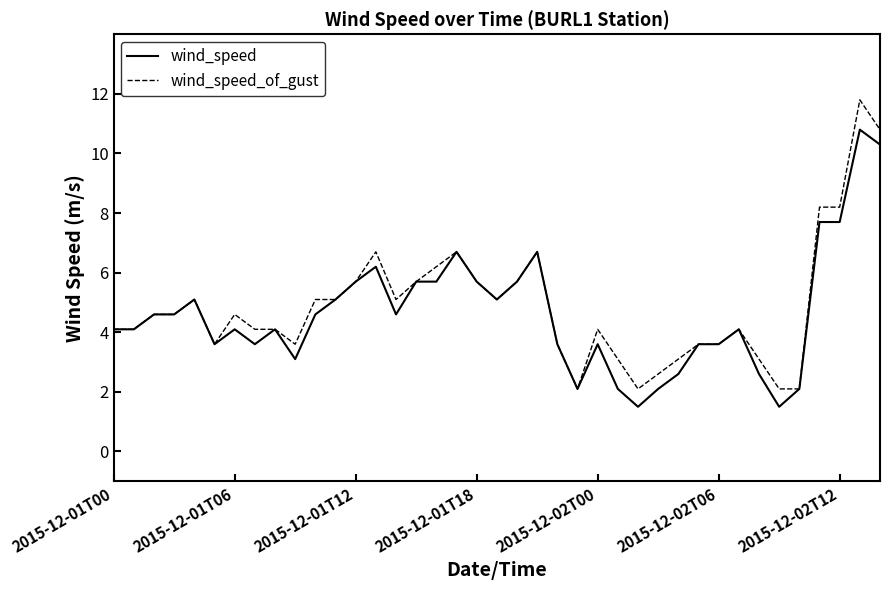

List the series in order of their overall mean, highest first.

wind_speed_of_gust, wind_speed